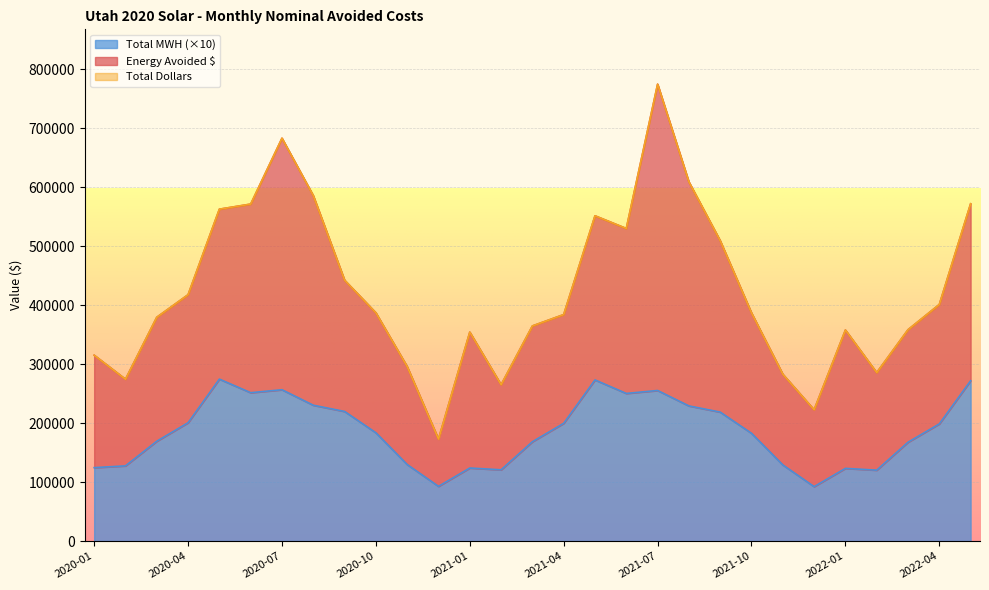

Is the value of Energy Avoided $ at 2021-08 greater than the value of Total Dollars at 2022-04?

Yes